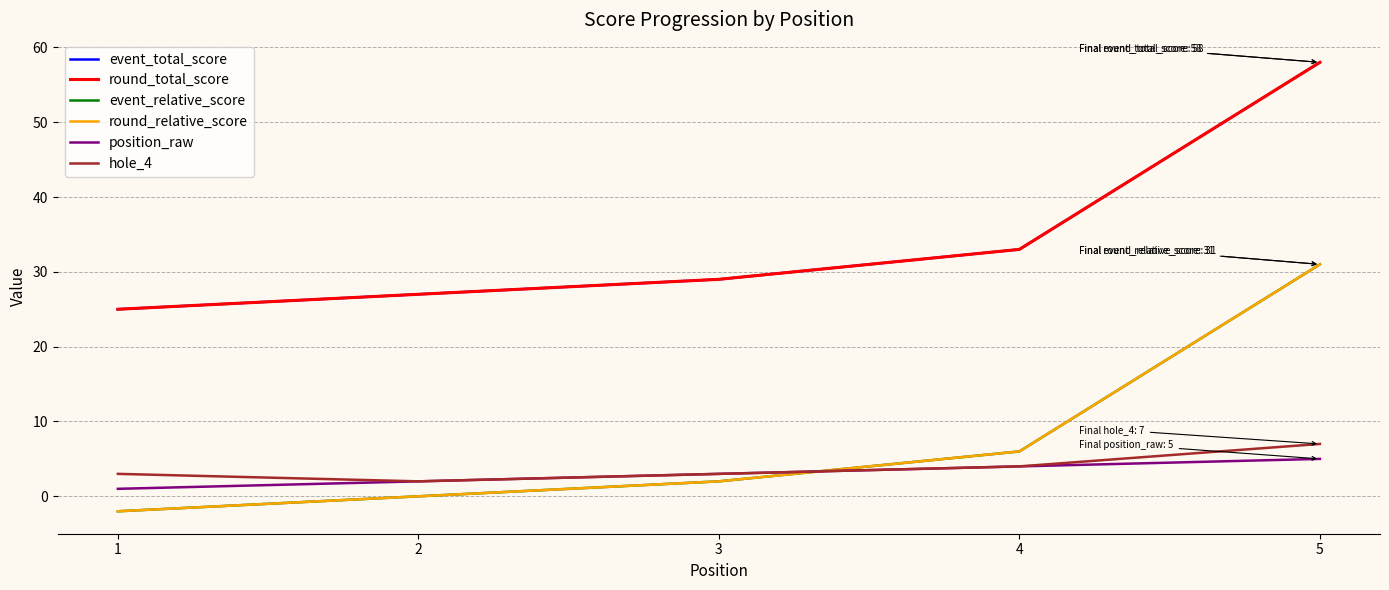

Does the chart have visible grid lines?

Yes